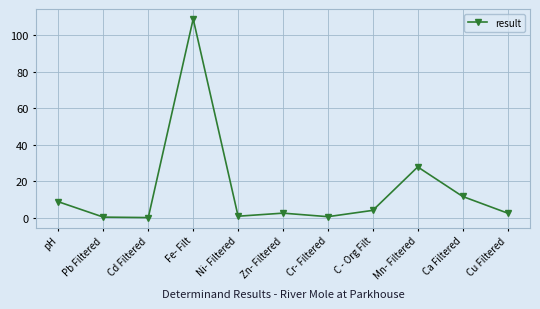

What is the sum of all values?

167.5